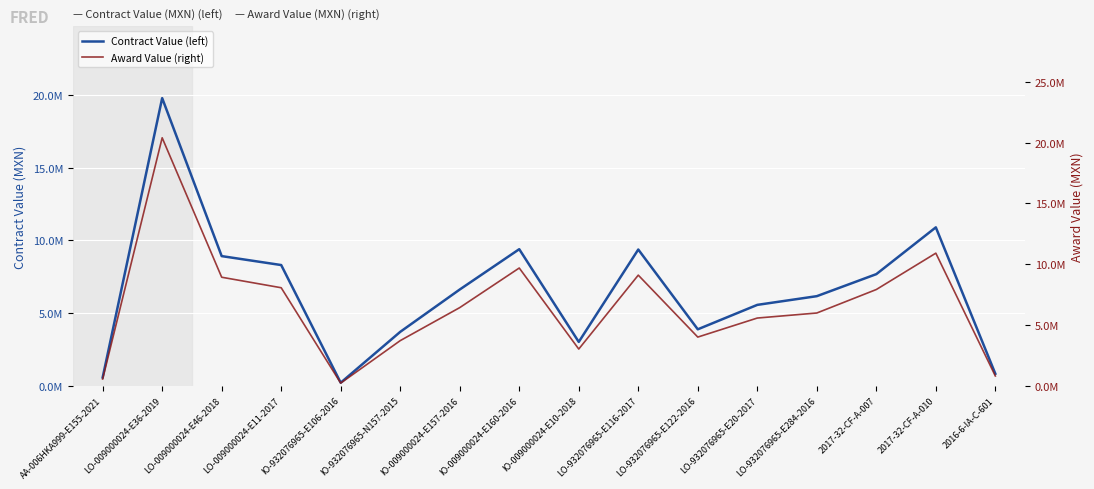

At which label does Award Value (right) first exceed 6421843?

LO-009000024-E36-2019